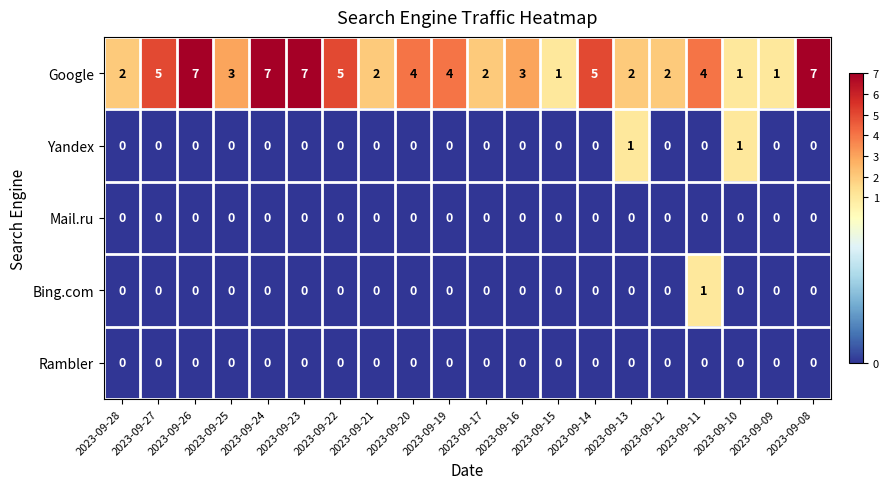

Which series has the largest total across all categories?

Google